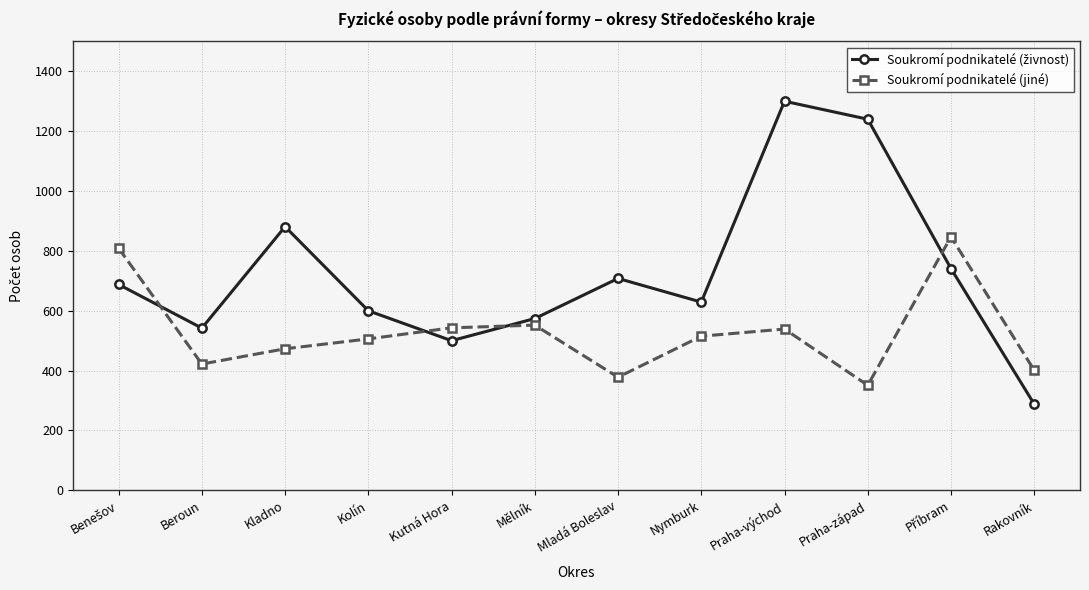

True or false: Soukromí podnikatelé (jiné) has more than 1 points higher than both neighbors.

True